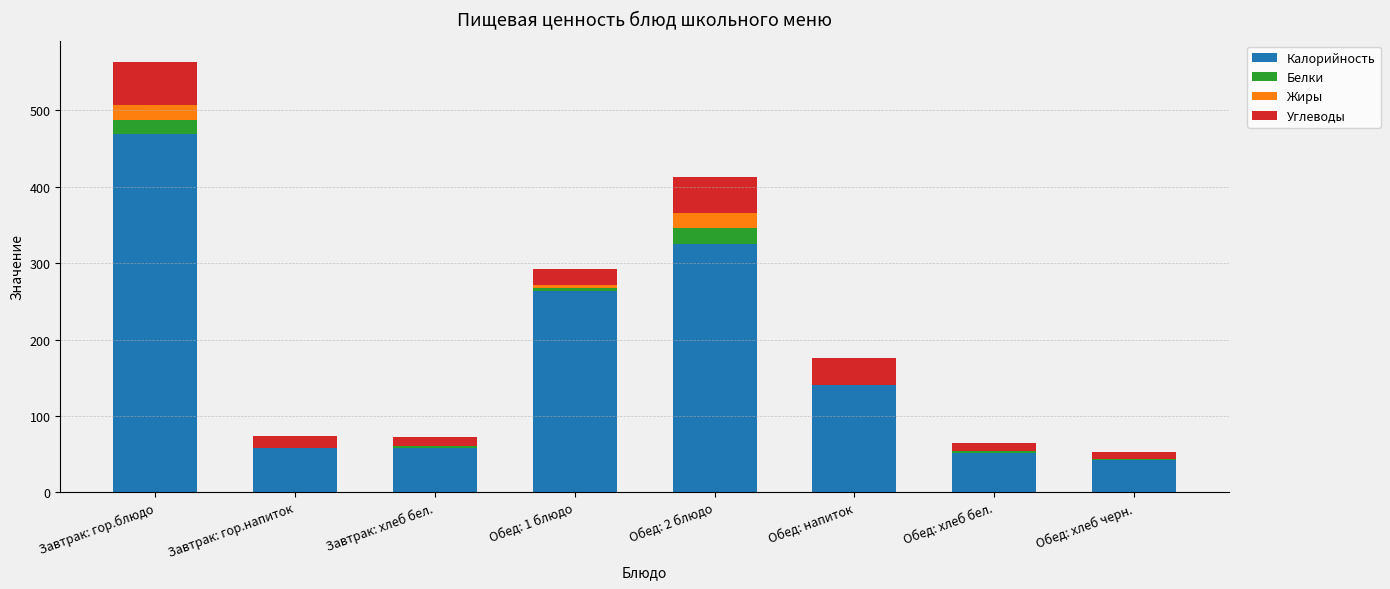

What is the sum of all Калорийность values?

1408.5